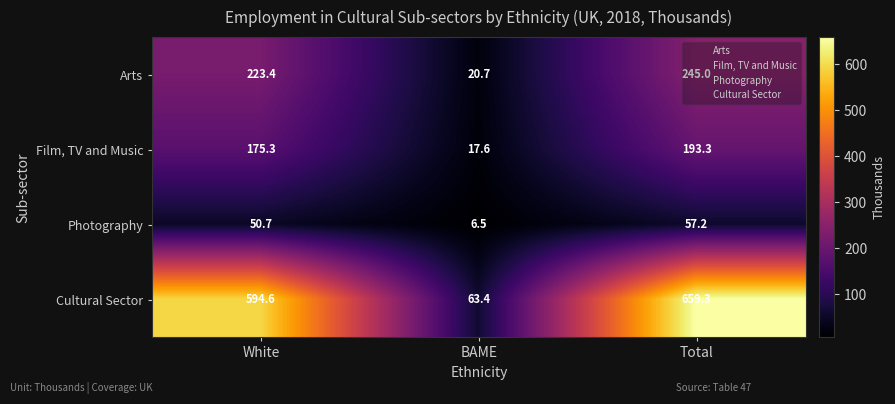

Where is Photography nearest to the value 31?

White